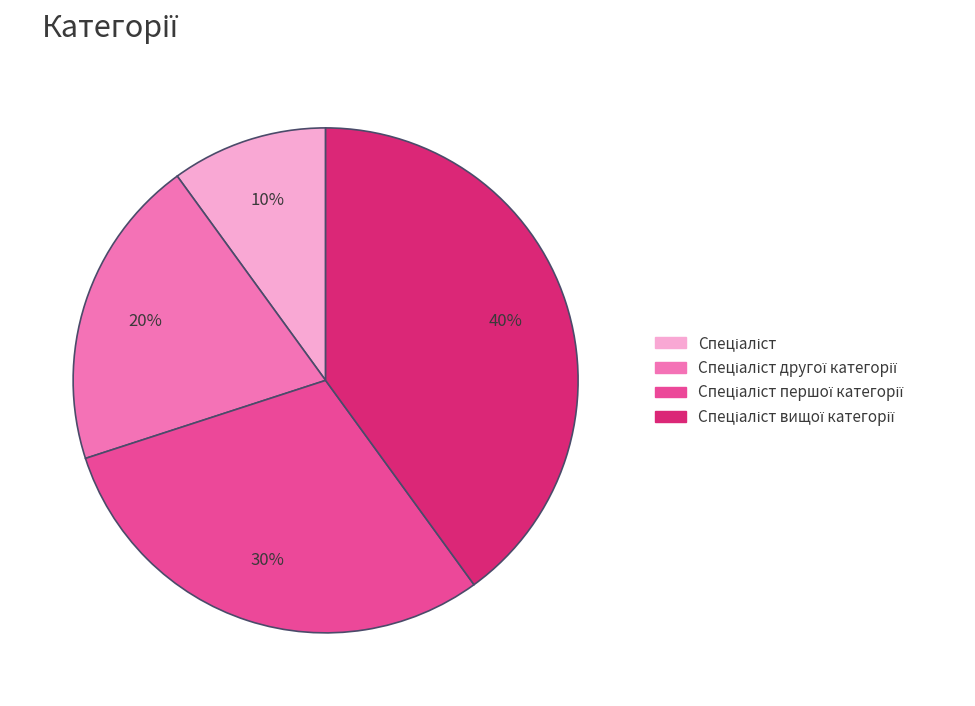

Count the number of slices in the pie.

4